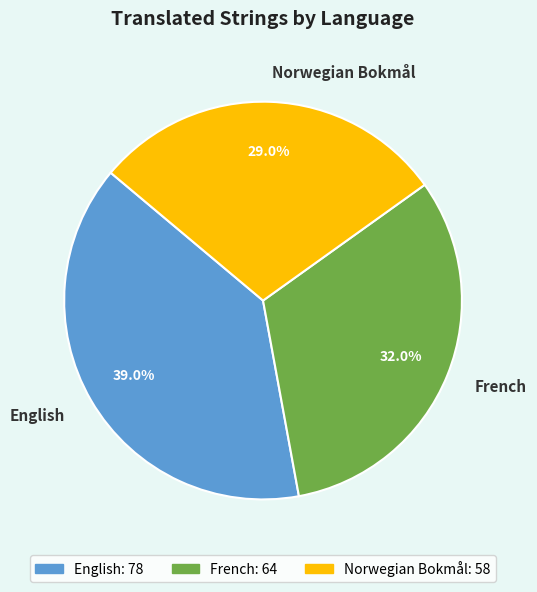

Which slice is the largest?

English